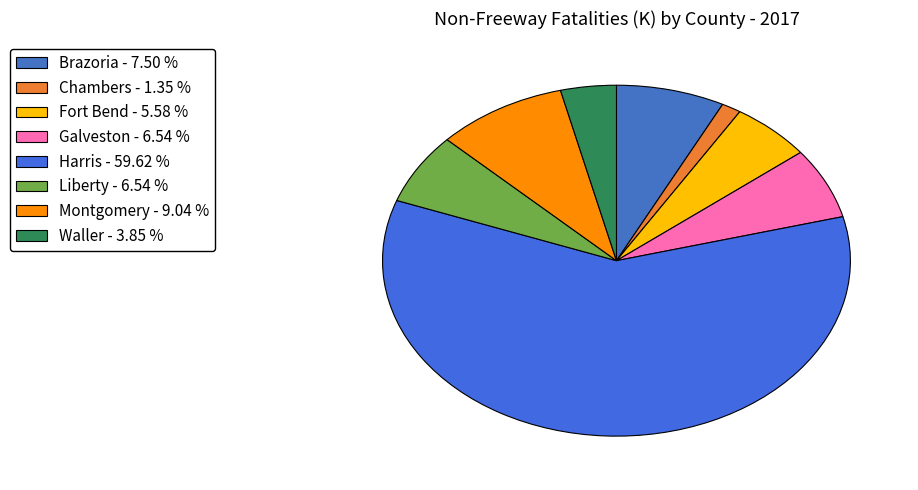

To the nearest percent, what is the difference between the Waller and Fort Bend slice percentages?

2%